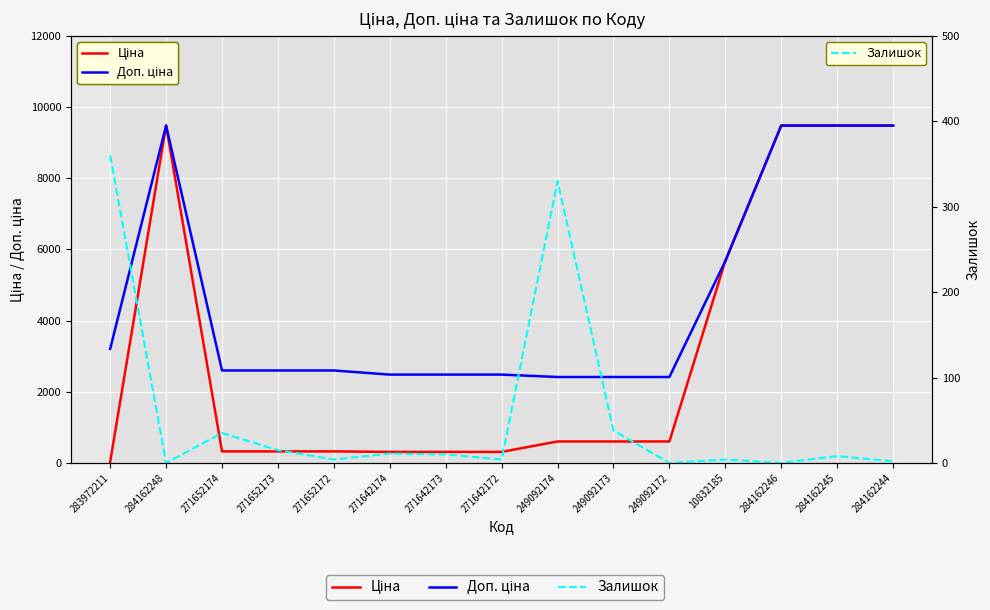

True or false: Ціна has more than 0 interior local peaks.

True